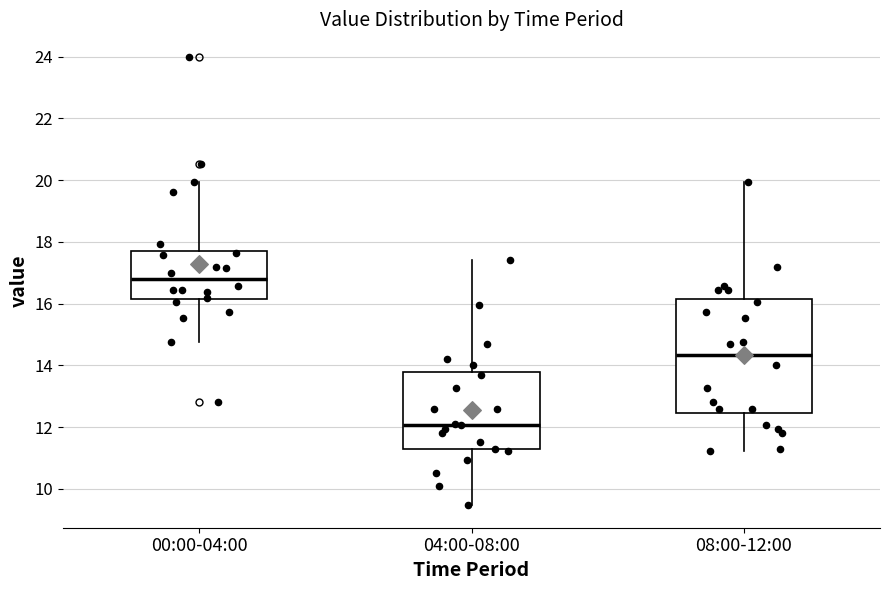

Reading left to right, transcribe this box plot: for each box, give where its median line is, the range the box spans, and where its two whiskers end, as read against the y-axis. The values are not printed on the chart, so give them approximately, as read against the axis.

00:00-04:00: median 16.8, box 16.2 to 17.8, whiskers 14.8 to 20.0
04:00-08:00: median 12.0, box 11.2 to 13.8, whiskers 9.4 to 17.4
08:00-12:00: median 14.4, box 12.4 to 16.2, whiskers 11.2 to 20.0